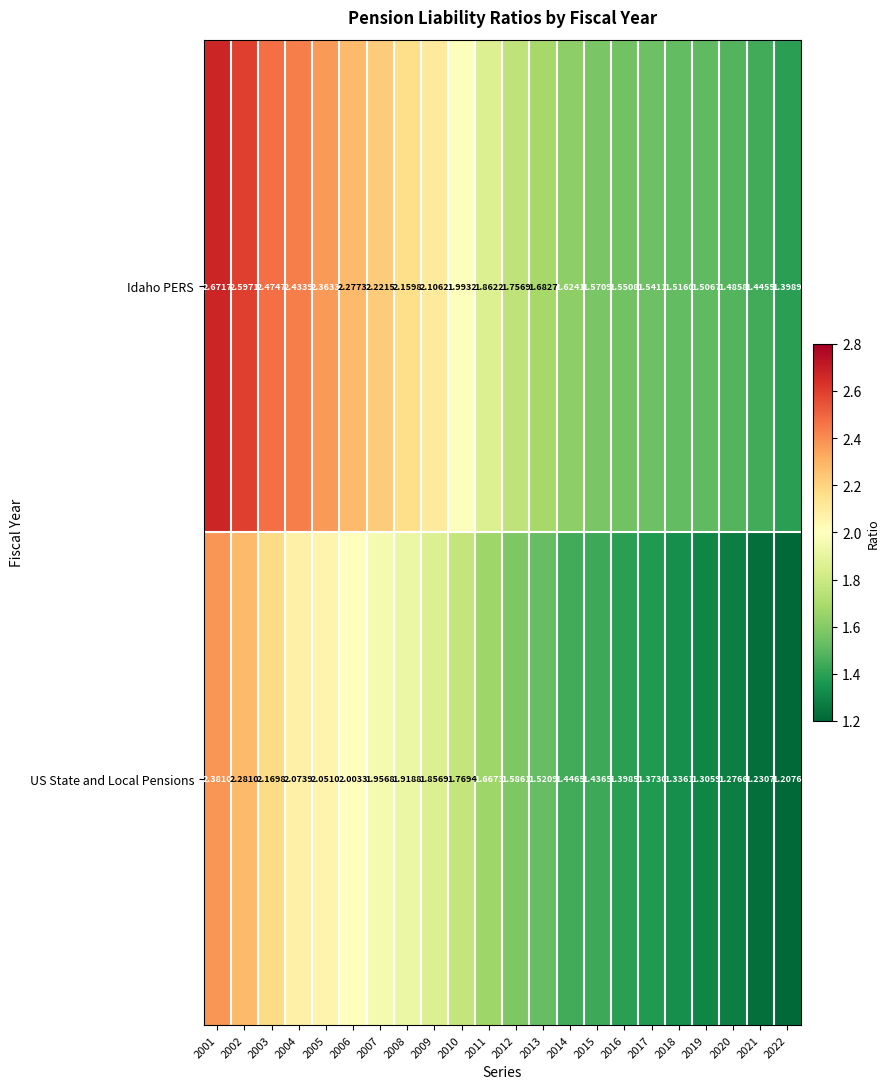

At which category is the sum across all series the highest?

2001